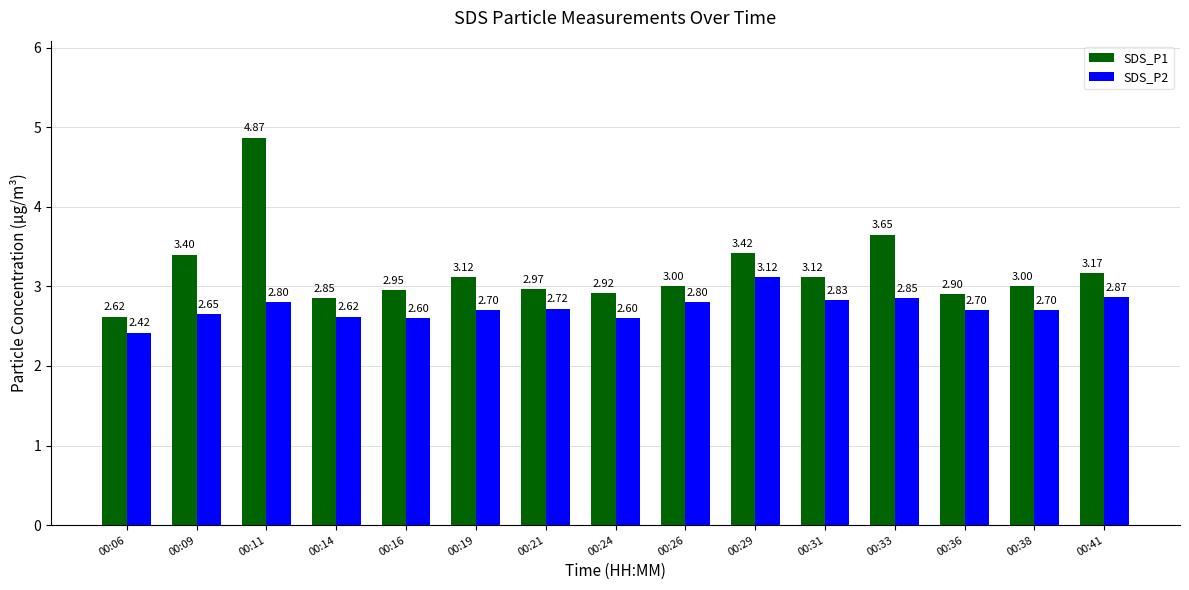

Which category has the lowest value across all series?

00:06